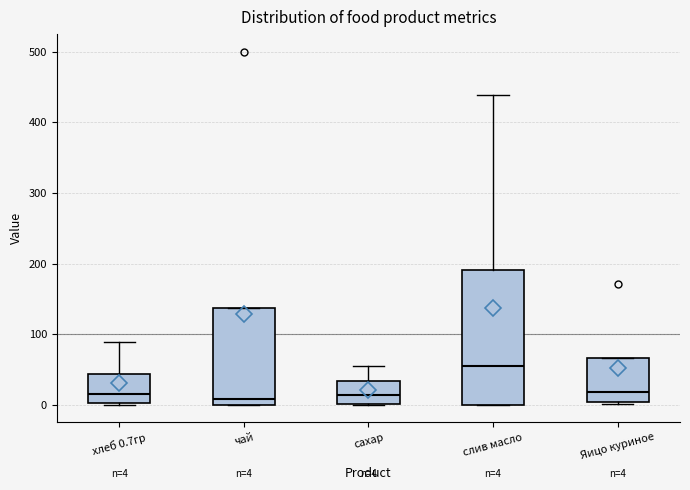

Comparing the boxes themselves (not the whiskers), which one is the tallest?

слив масло